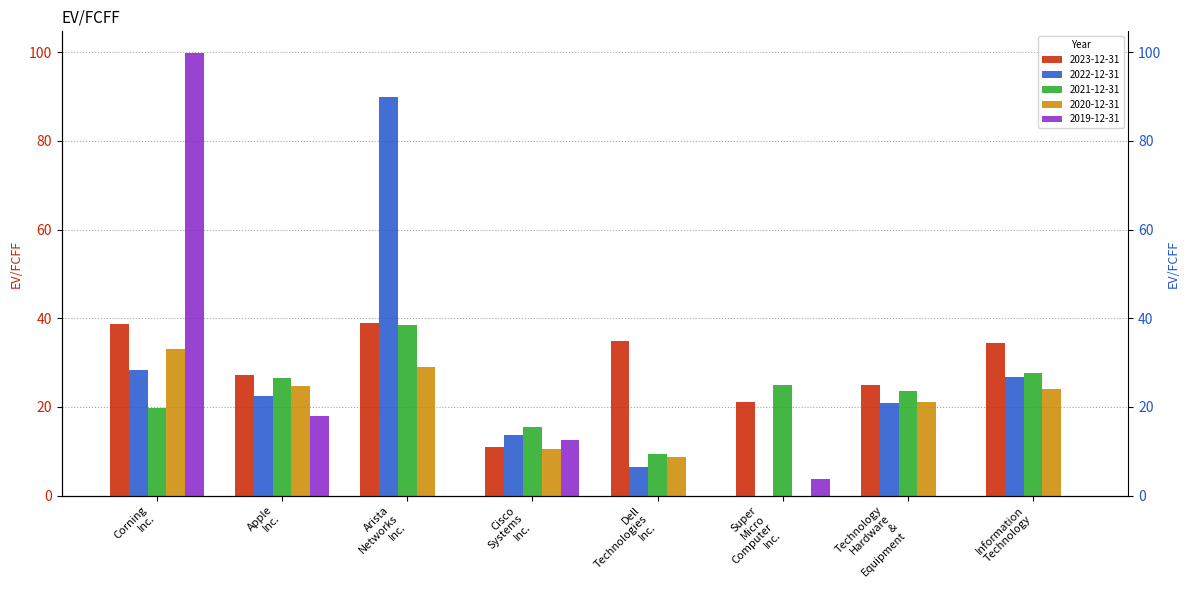

How many data points in 2023-12-31 are above 34?

4